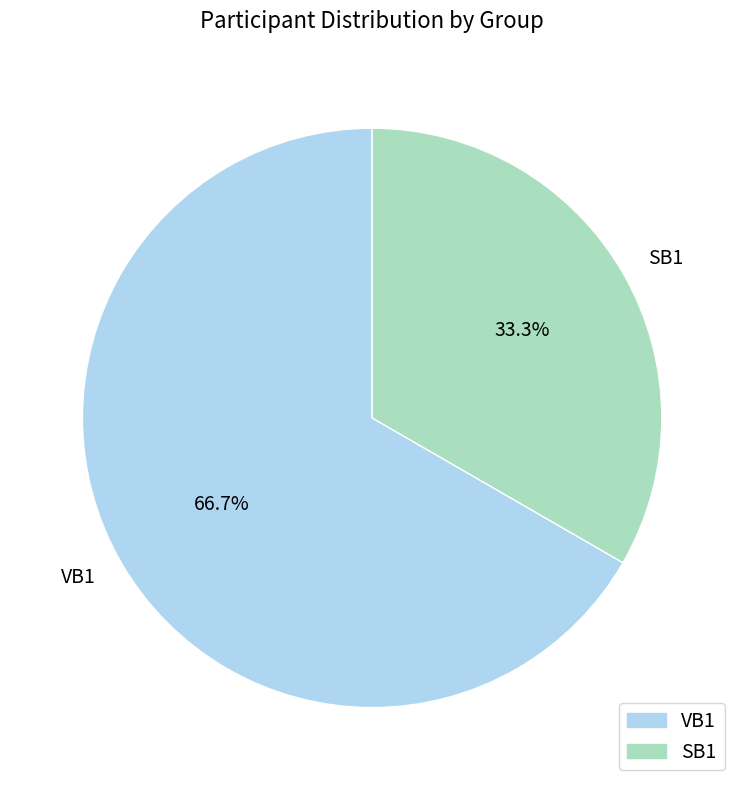

Which slice is the largest?

VB1